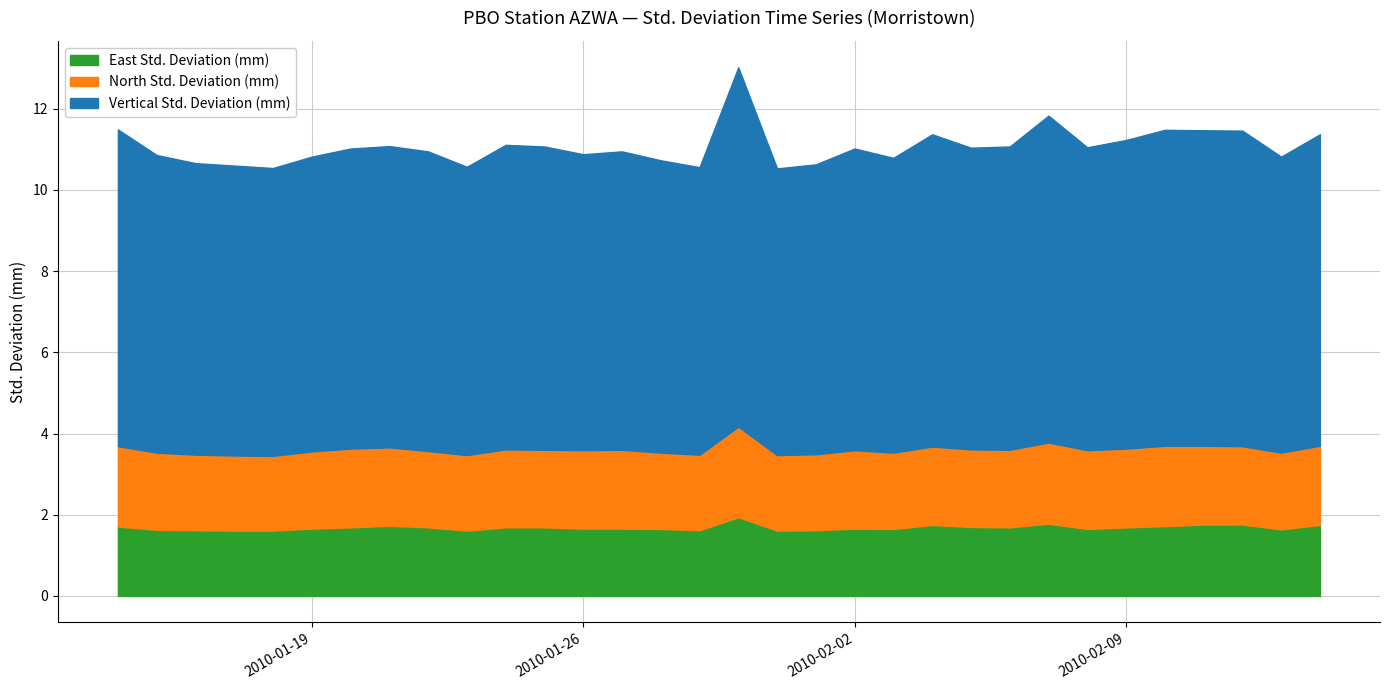

What is the difference between the East Std. Deviation (mm) values at 2010-01-30 and 2010-01-28?

0.3